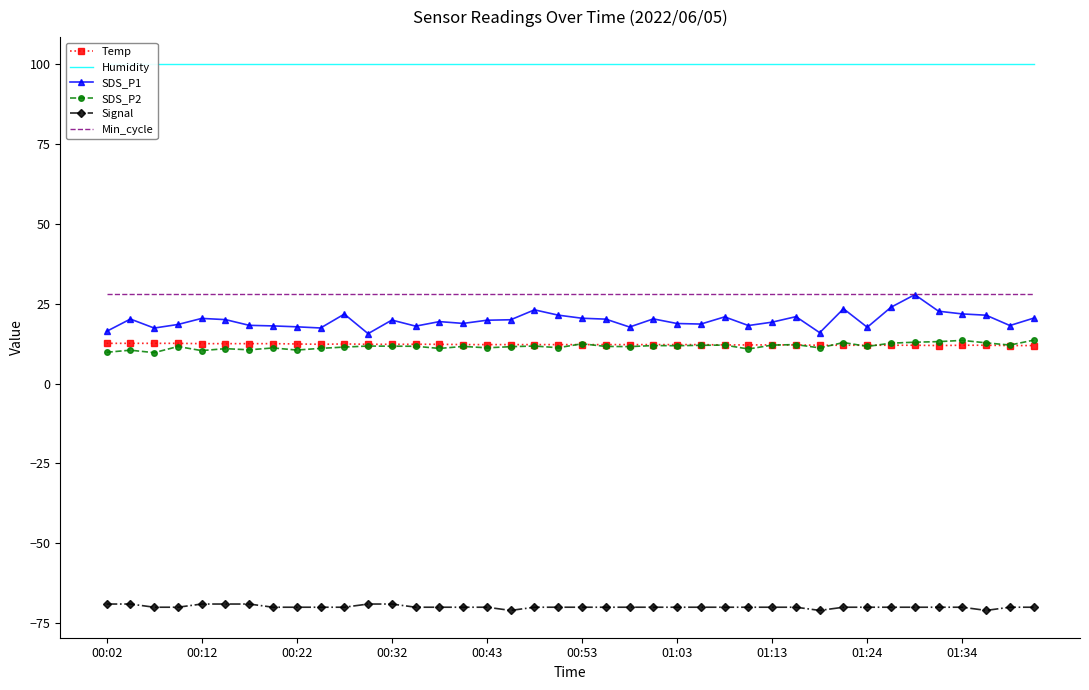

The Humidity series shows 21.3 at 21. True or false?

False